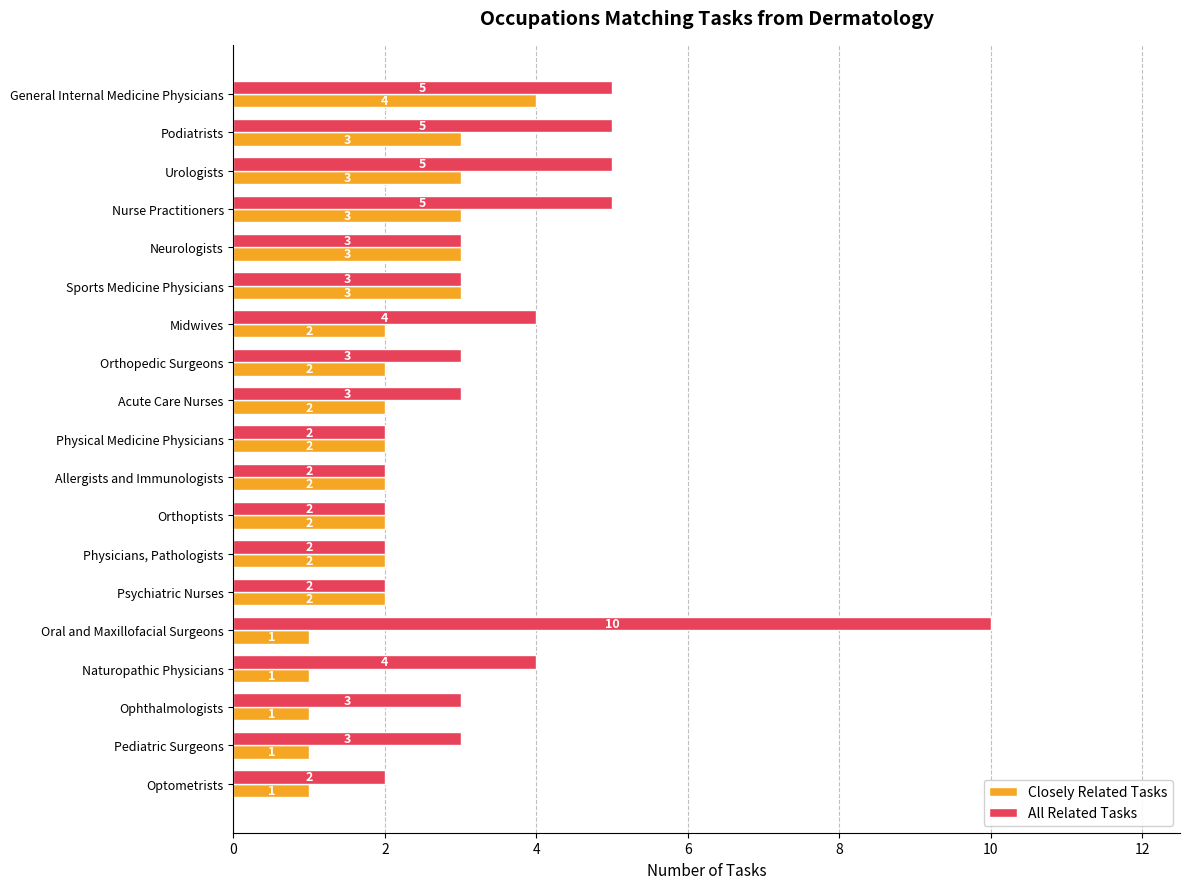

What are all the series names shown in the legend?

Closely Related Tasks, All Related Tasks